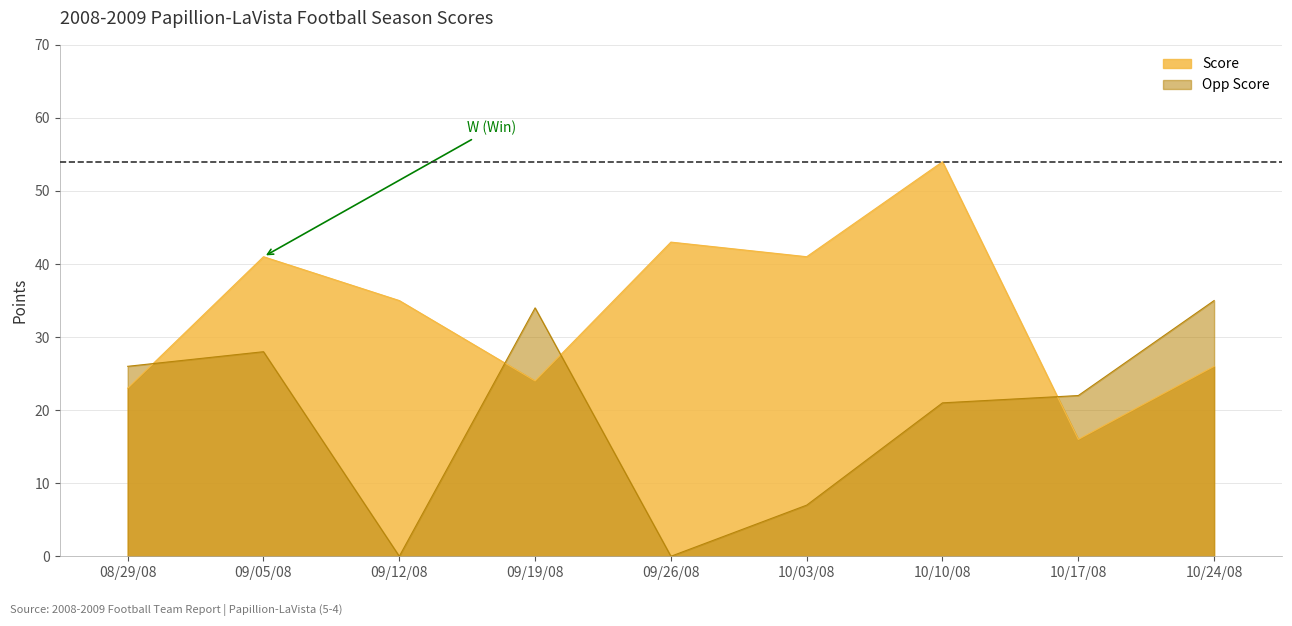

How many data points in Score are above 35?

4